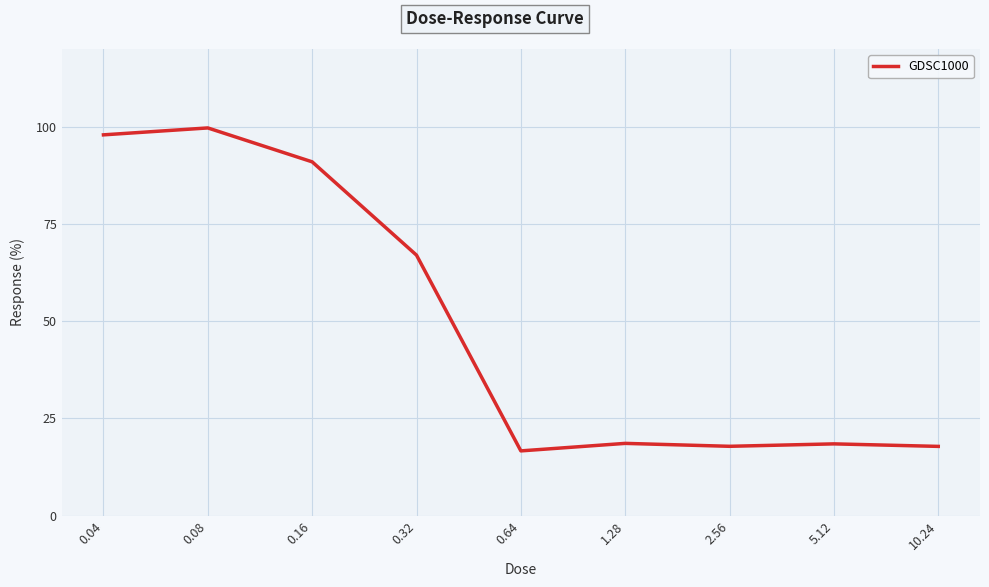

What position from the left is 0.64?

5